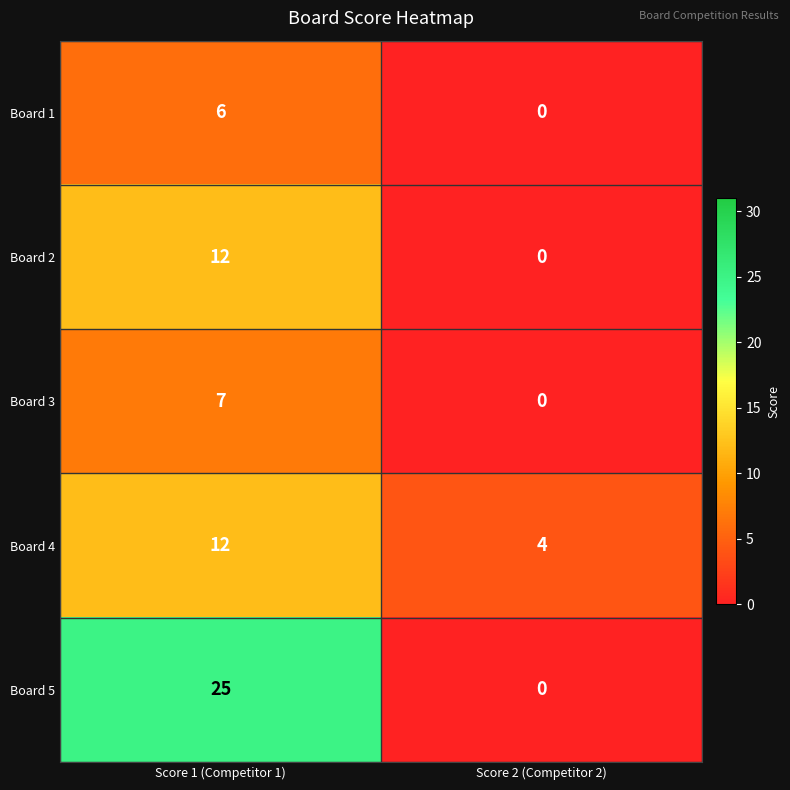

Which series has the largest total across all categories?

Board 5